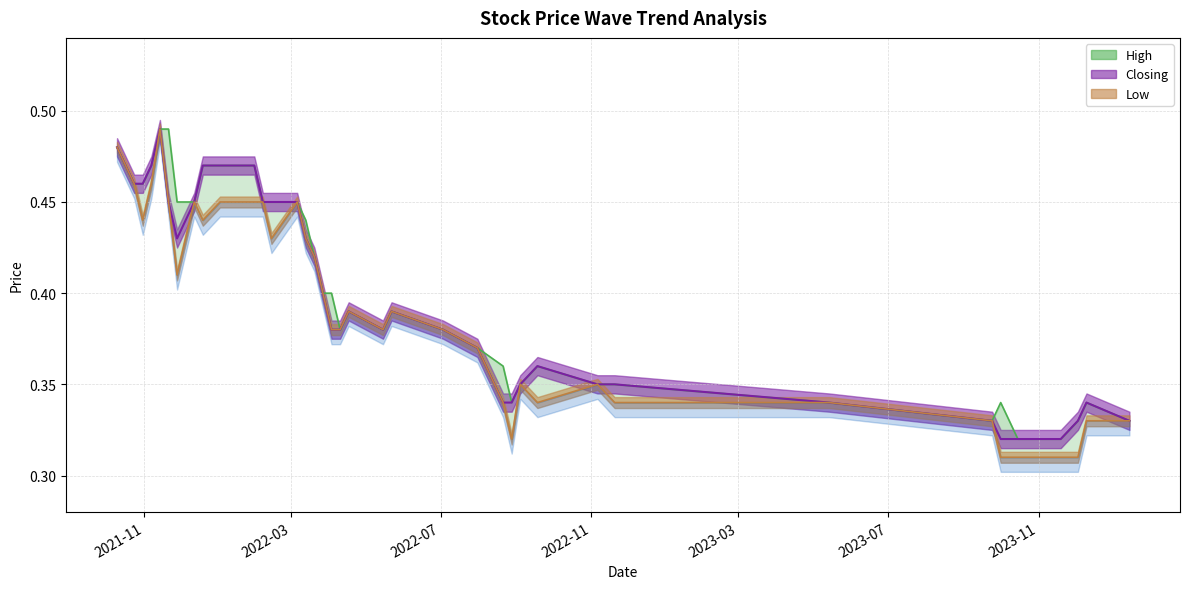

Is it true that Low equals 0.7 at 2022-02-13?

False